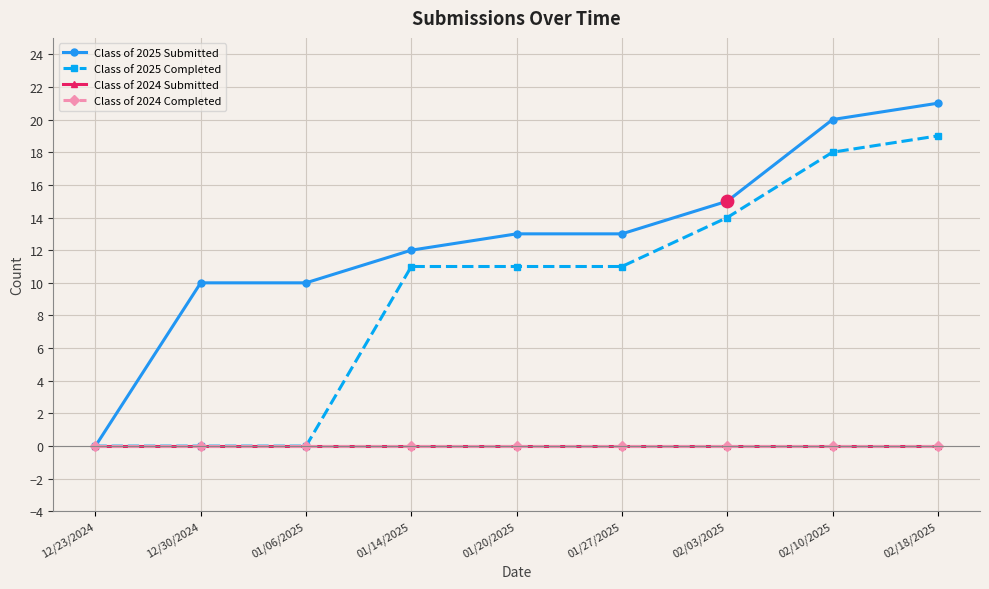

At how many categories does at least one series exceed 13?

3